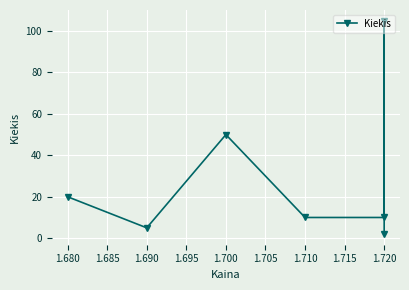

At which label does the data first exceed 10?

1.720